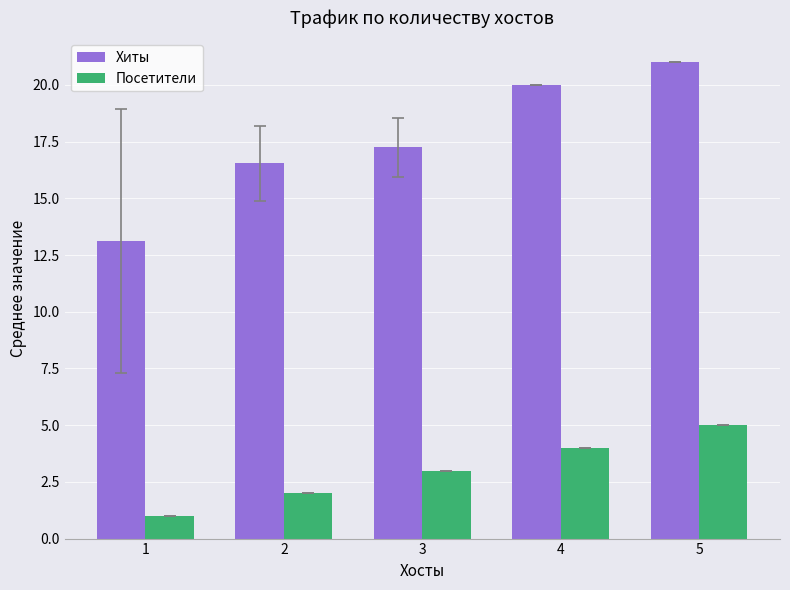

List the labels in order of Хиты value, smallest first.

1, 2, 3, 4, 5